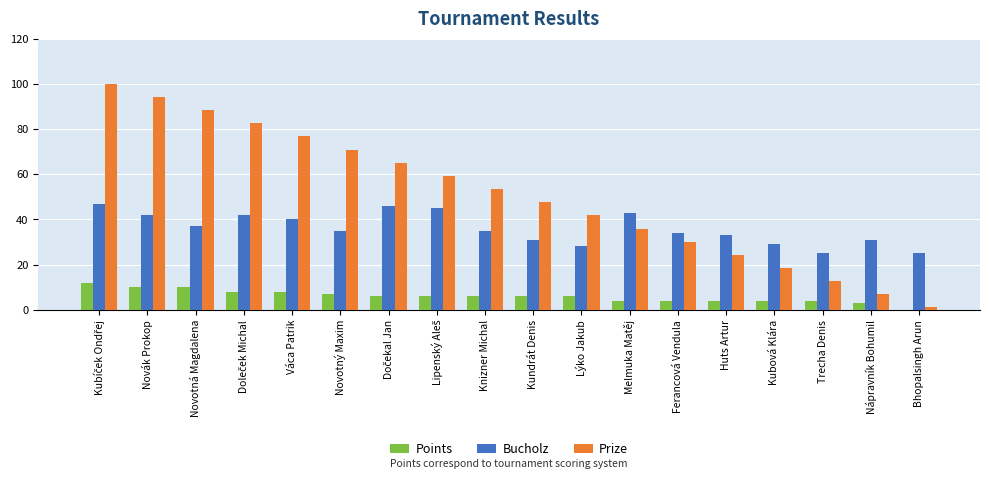

What is the total value across all series at Váca Patrik?

124.7